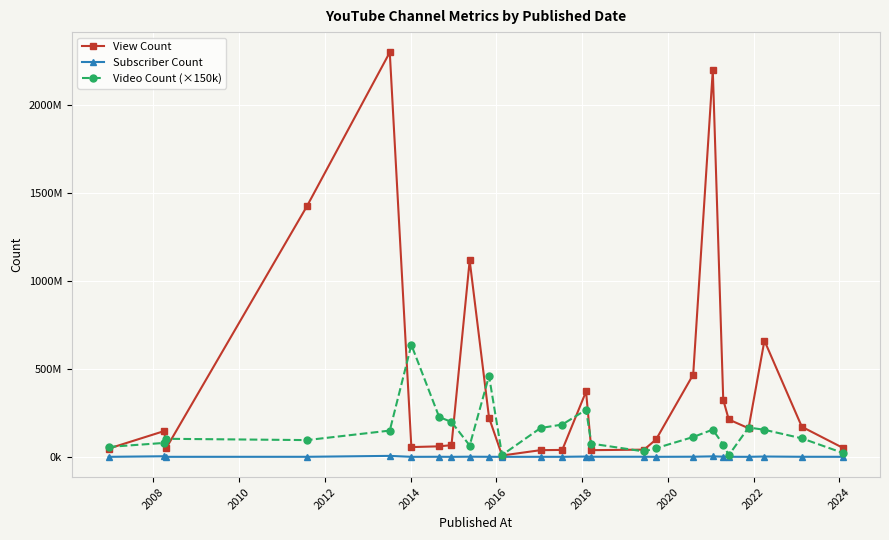

True or false: View Count has more than 0 points higher than both neighbors.

True